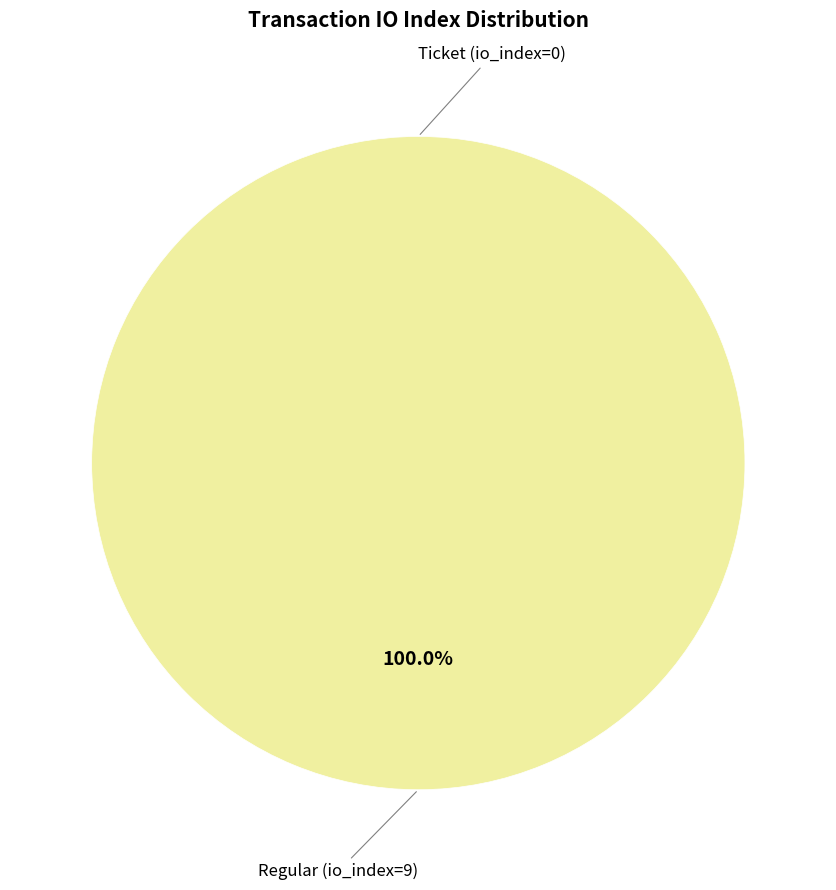

To the nearest percent, what is the difference between the Ticket (io_index=0) and Regular (io_index=9) slice percentages?

100%